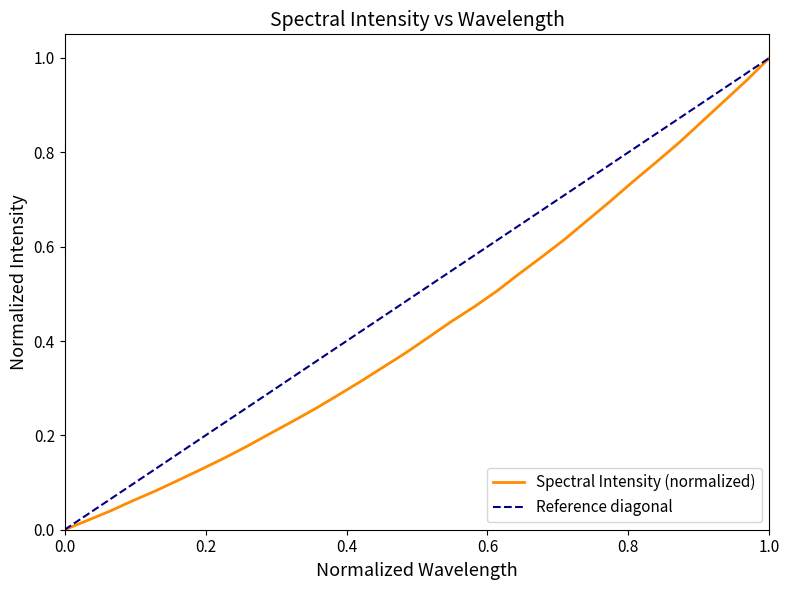

The value of Spectral Intensity (normalized) at 0.0 is -0.6. True or false?

False